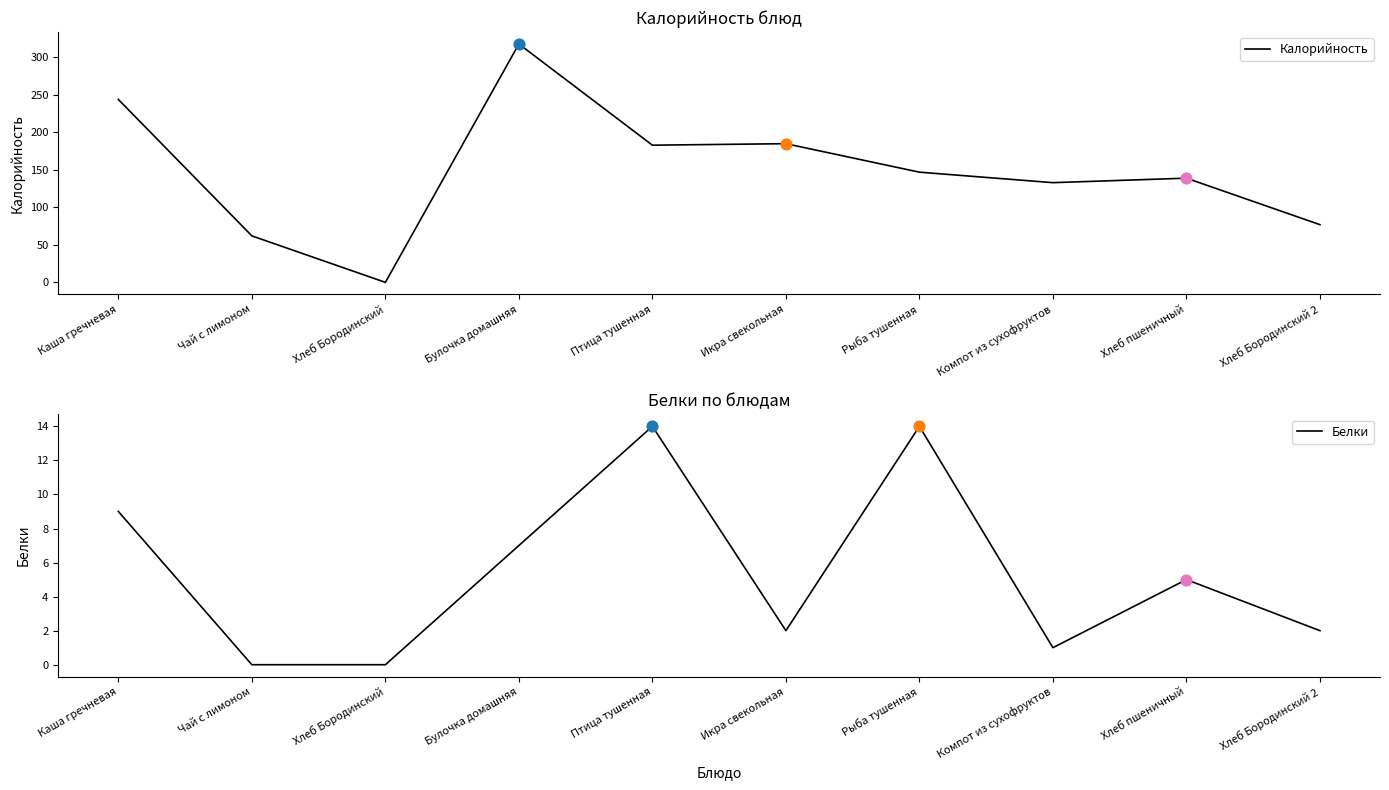

What are all the series names shown in the legend?

Калорийность, Белки